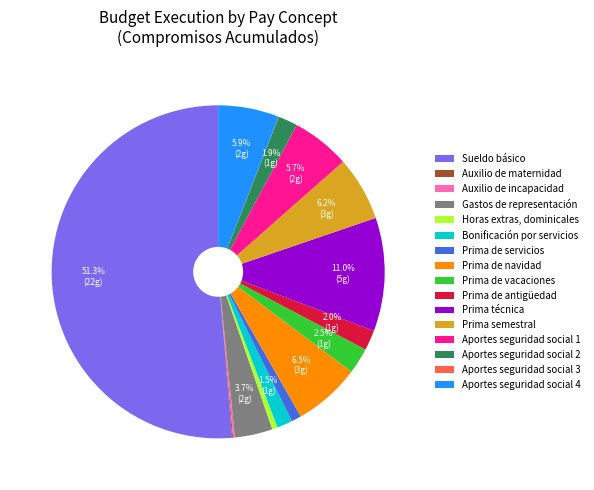

What is the largest slice in the pie chart?

Sueldo básico